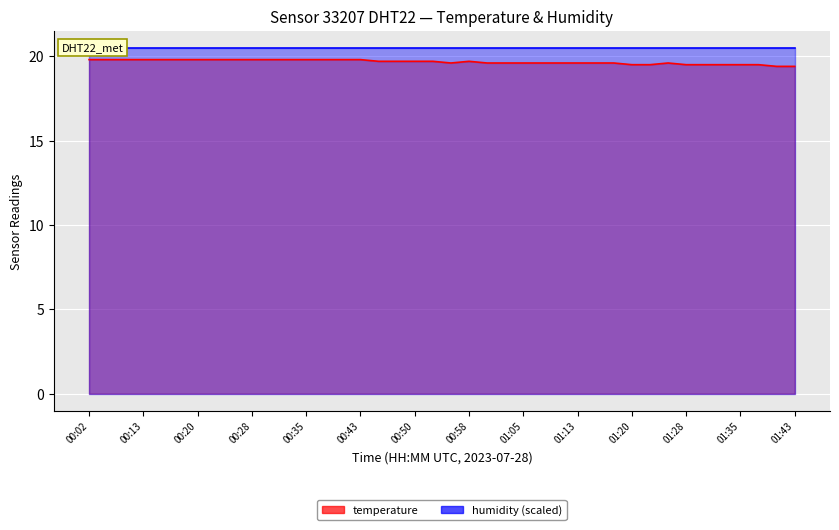

Approximately how many times larger is the value at 00:30 compared to 00:02?

1.0